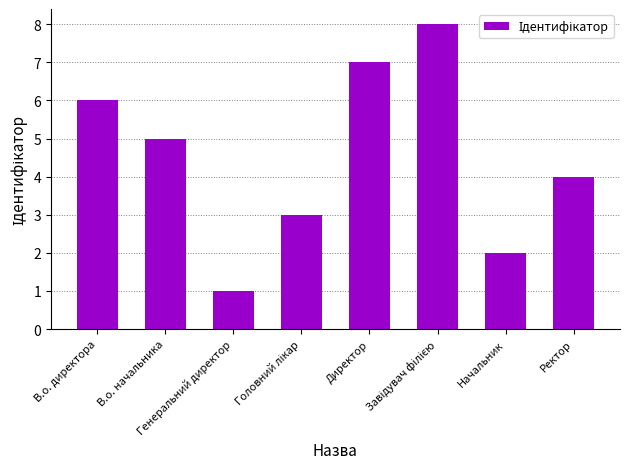

What is the change in value from В.о. директора to В.о. начальника?

-1